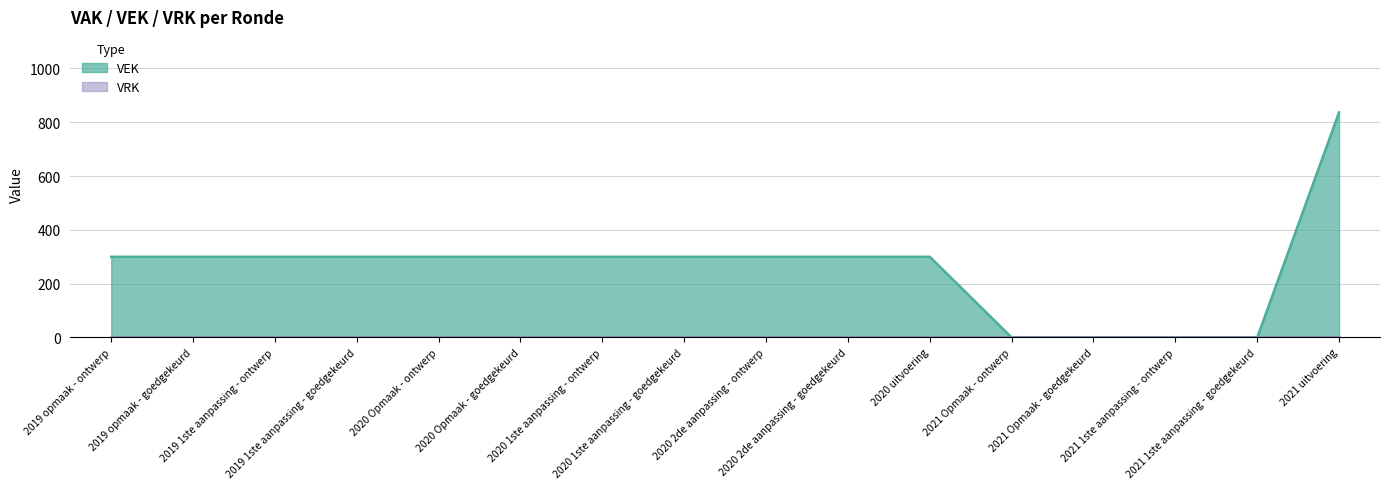

How many categories are shown in the chart?

16